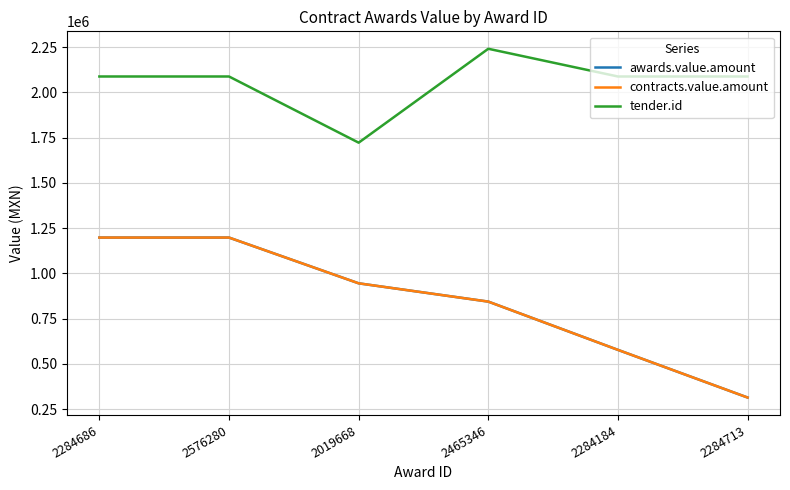

The tender.id series shows 2087313.0 at 2284713. True or false?

True